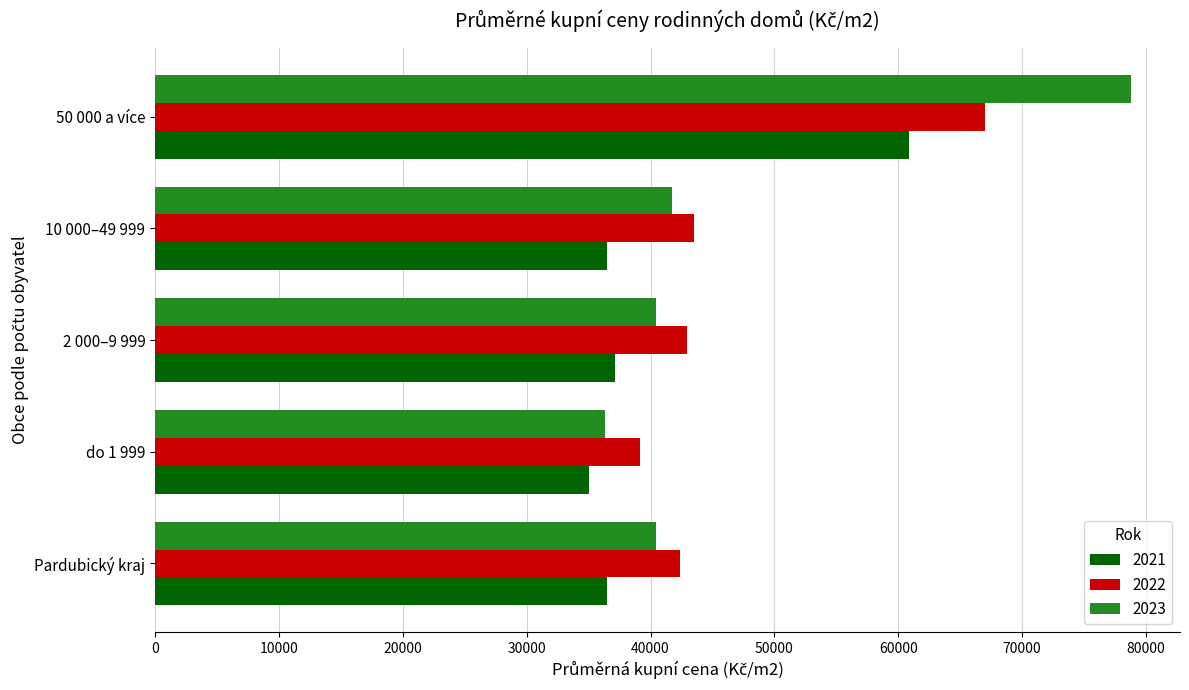

What is the approximate value of 2021 at 2 000–9 999, to the nearest 100?

37200